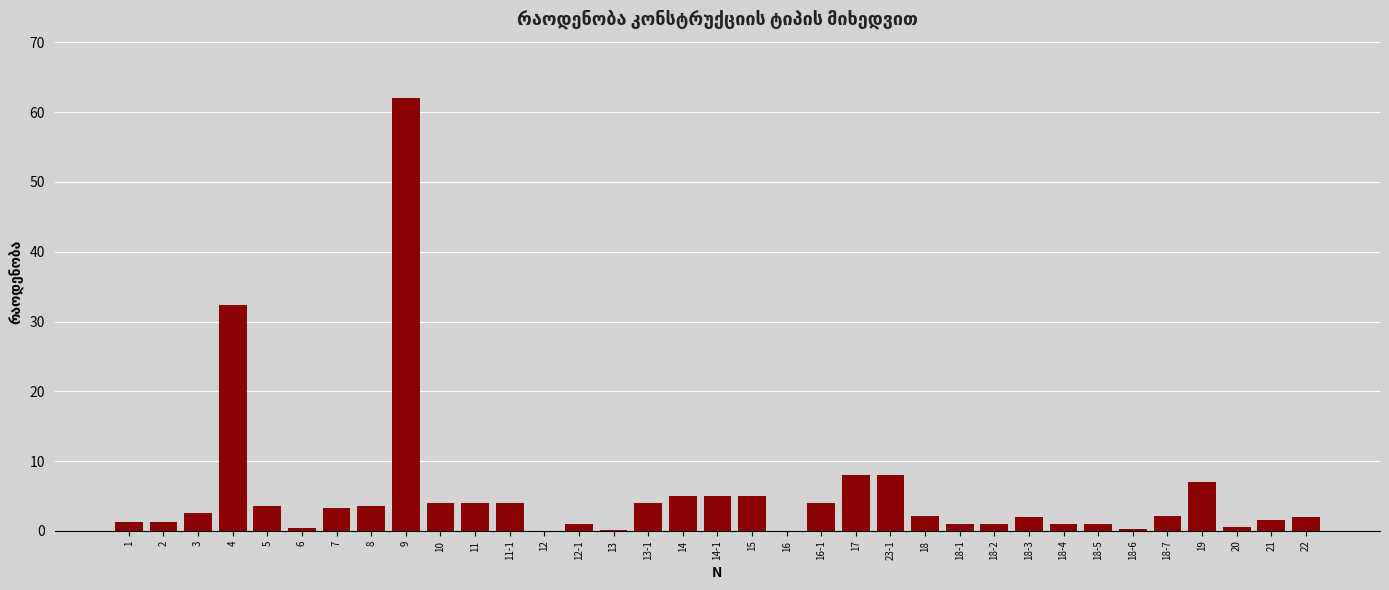

What is the greatest value displayed?

62.0